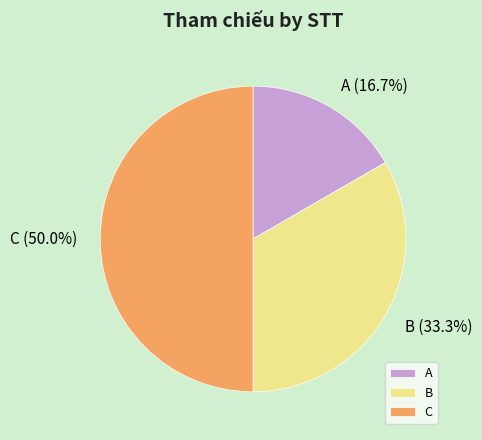

Does A account for over 50% of the chart?

No